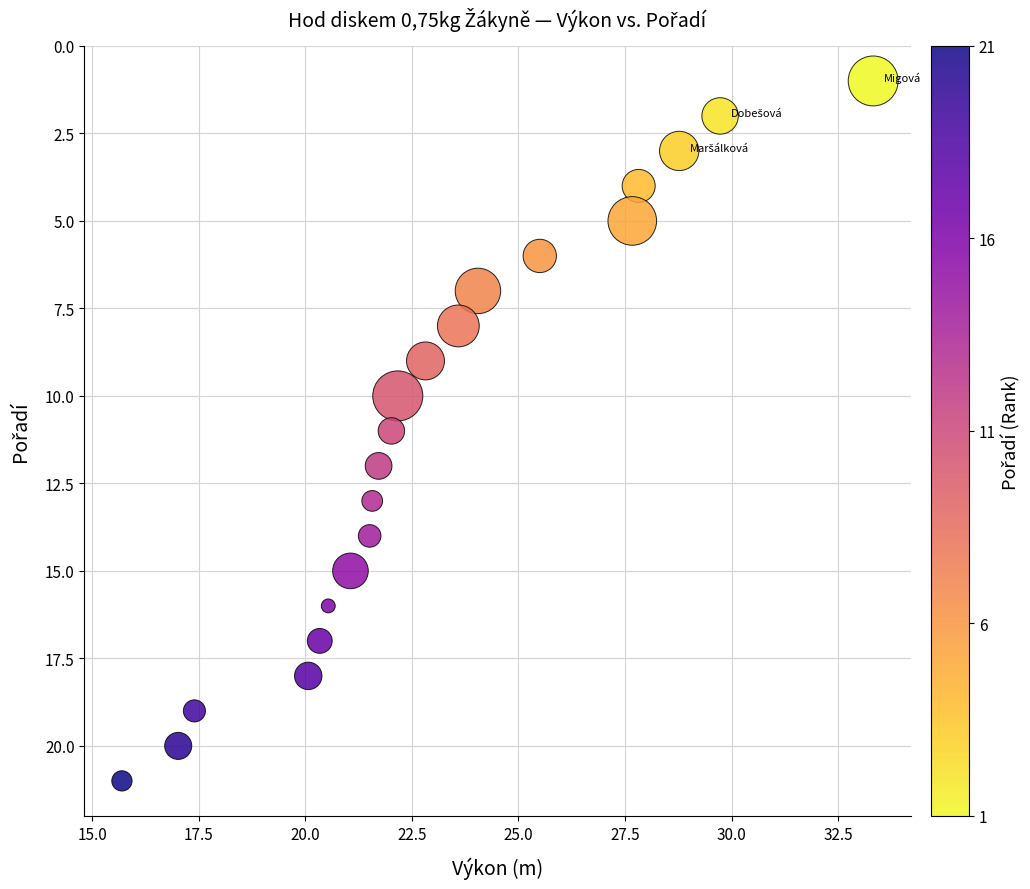

What is the range of Y values (max minus min)?

20